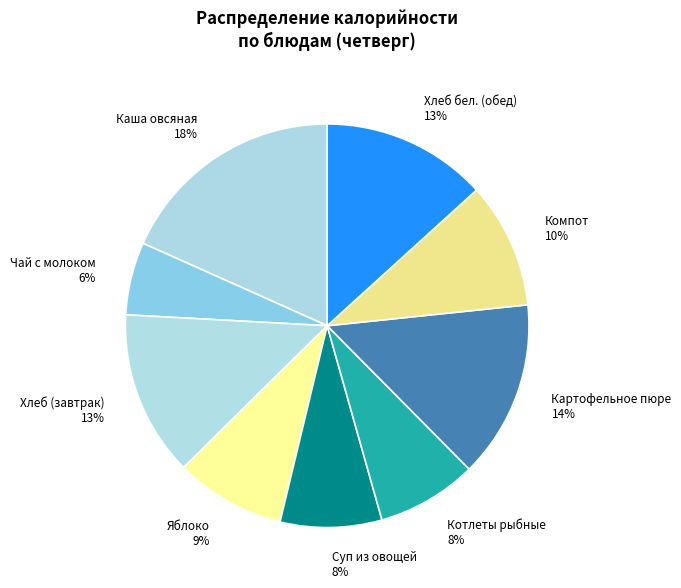

Count the number of slices in the pie.

9